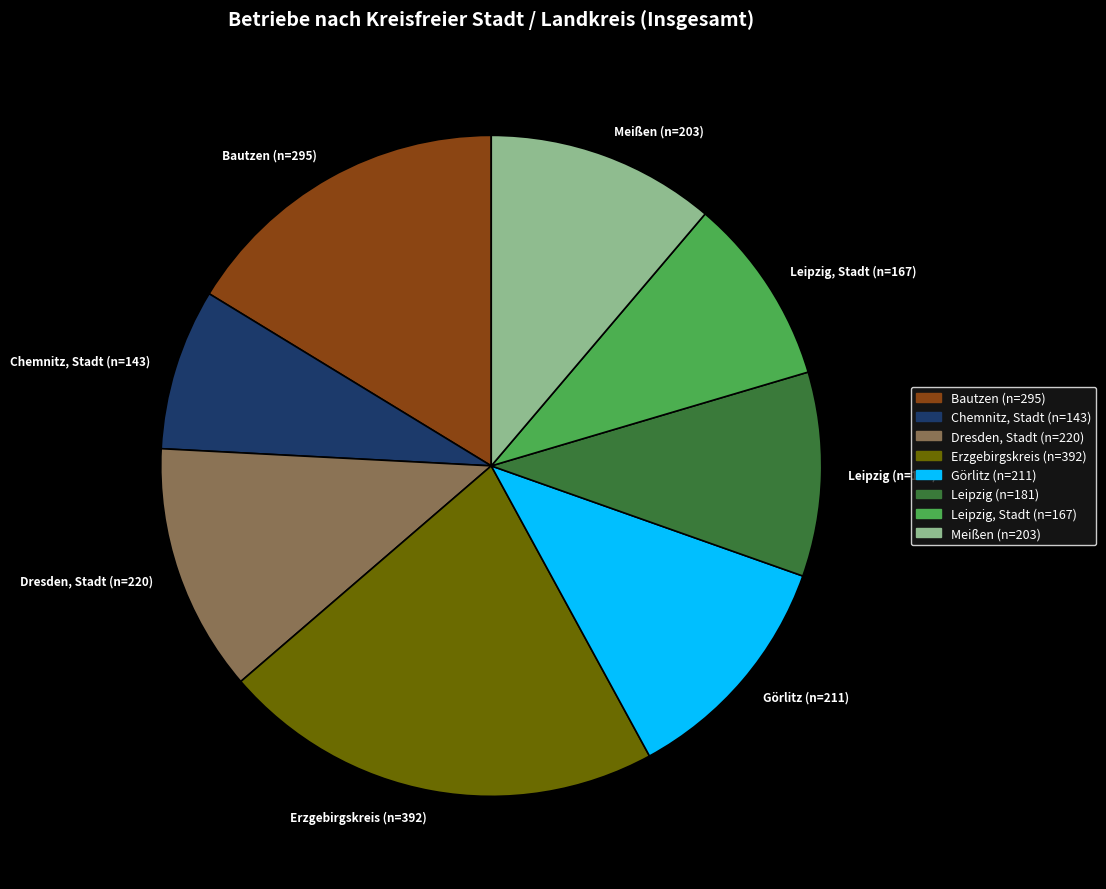

True or false: Chemnitz, Stadt (n=143) accounts for 1% of the total.

False